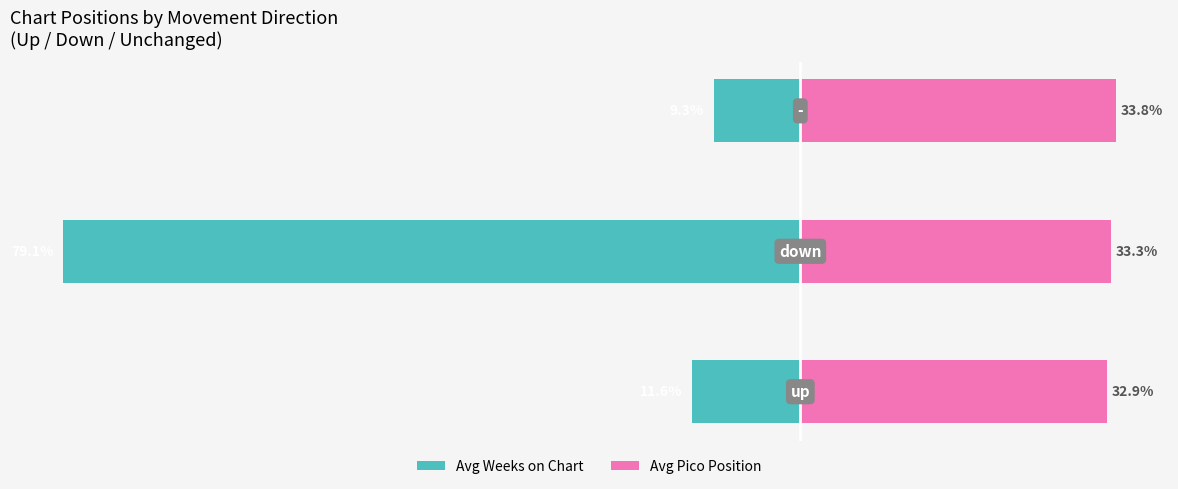

How many categories are shown in the chart?

3